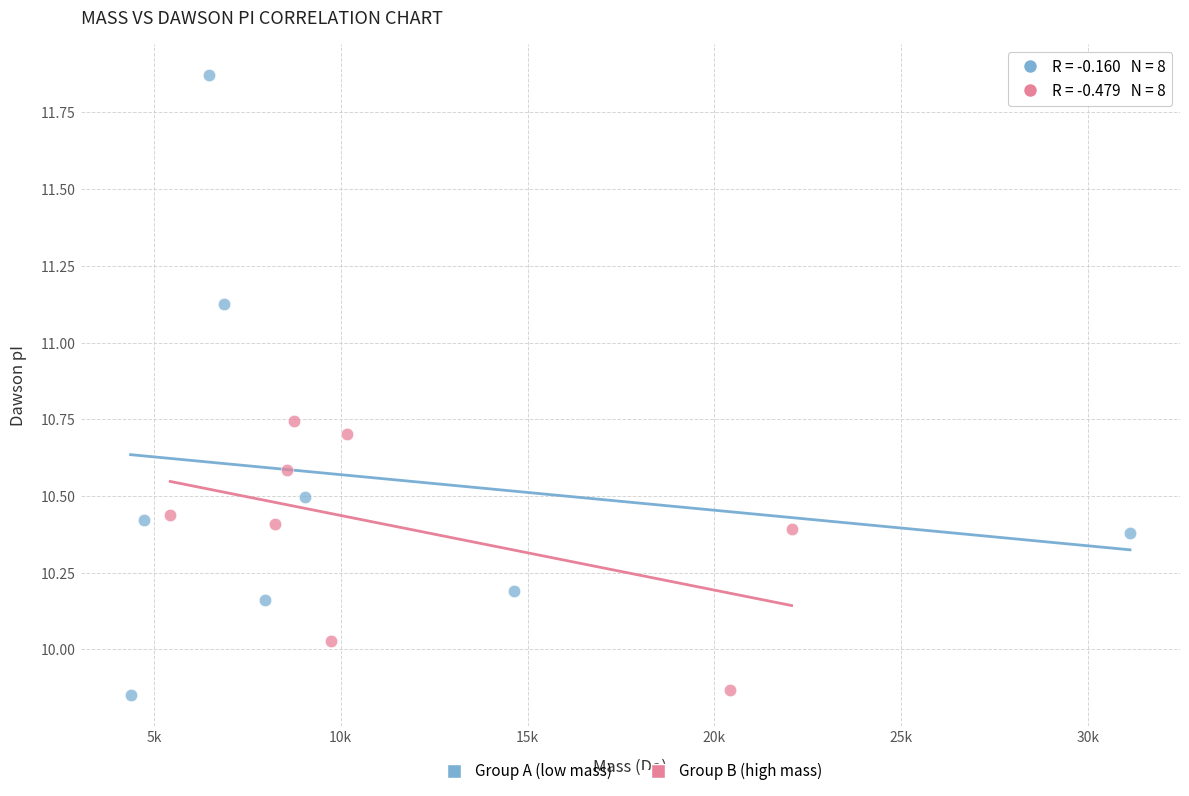

Which series reaches the maximum Y coordinate?

Group A (low mass)